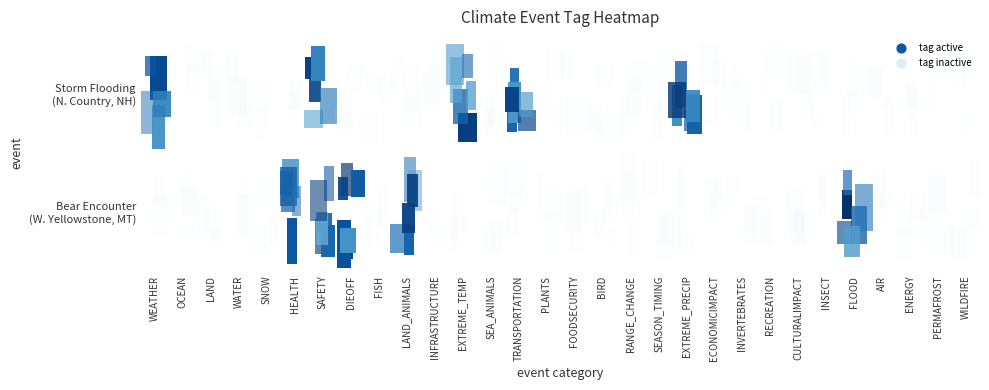

What is the difference between the EXTREME_PRECIP values at 1 and 0?

1